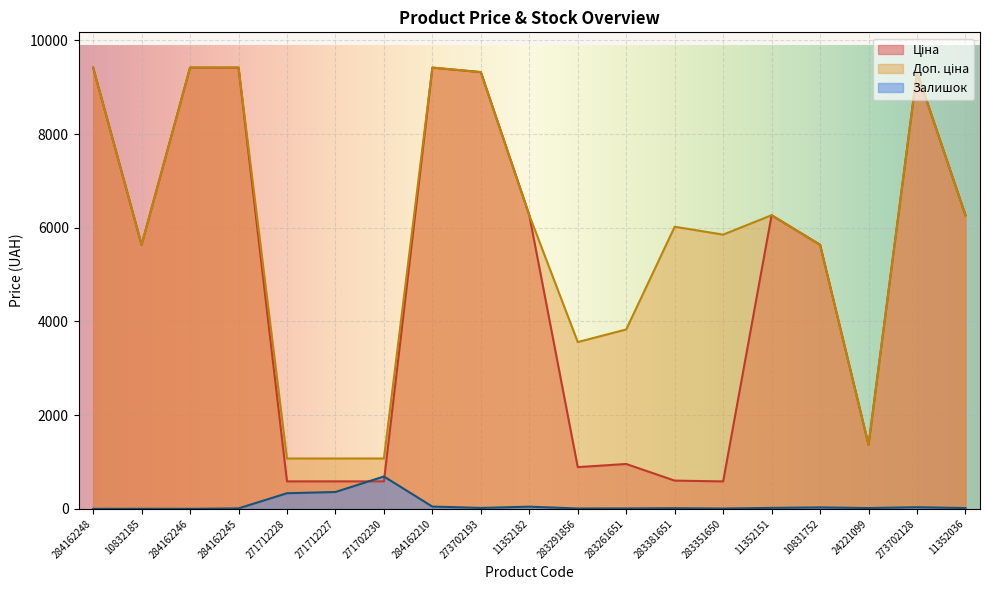

What are all the series names shown in the legend?

Ціна, Доп. ціна, Залишок